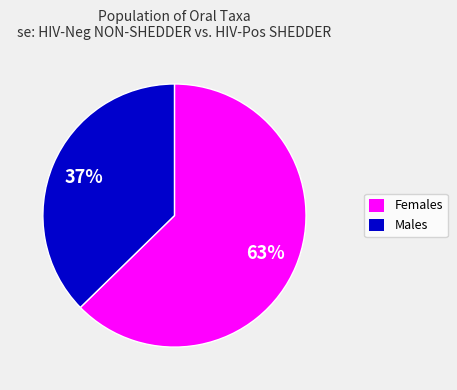

Is there any slice that represents more than half of the pie?

Yes